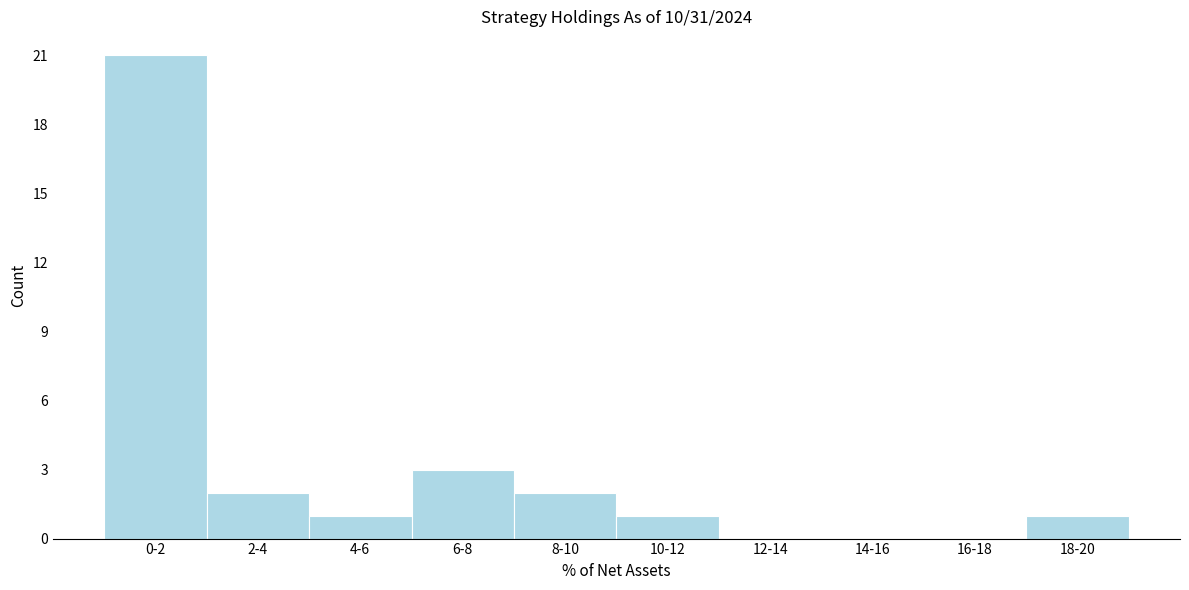

Reading left to right, extract all data points from this chart.

0-2=21	2-4=2	4-6=1	6-8=3	8-10=2	10-12=1	12-14=0	14-16=0	16-18=0	18-20=1